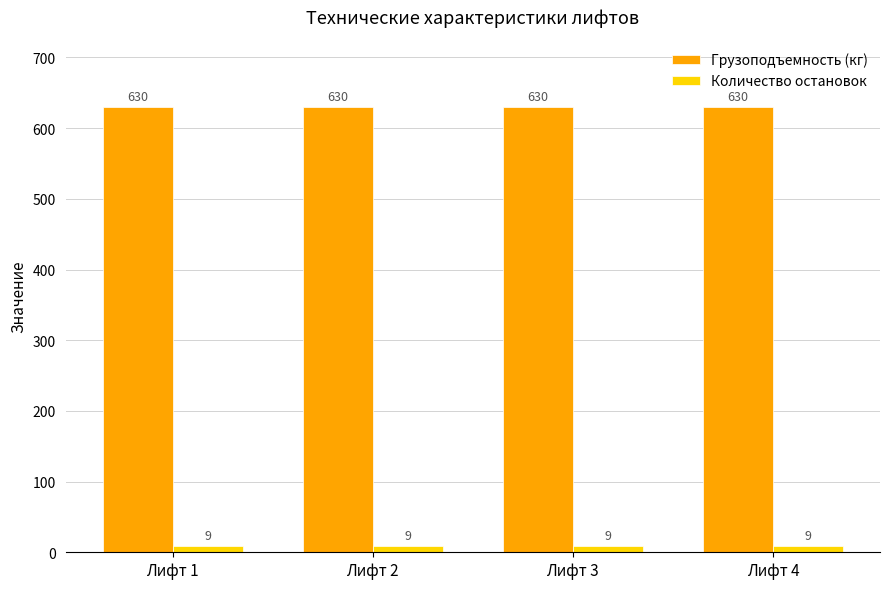

True or false: Грузоподъемность (кг) has a value of 630 at Лифт 4.

True